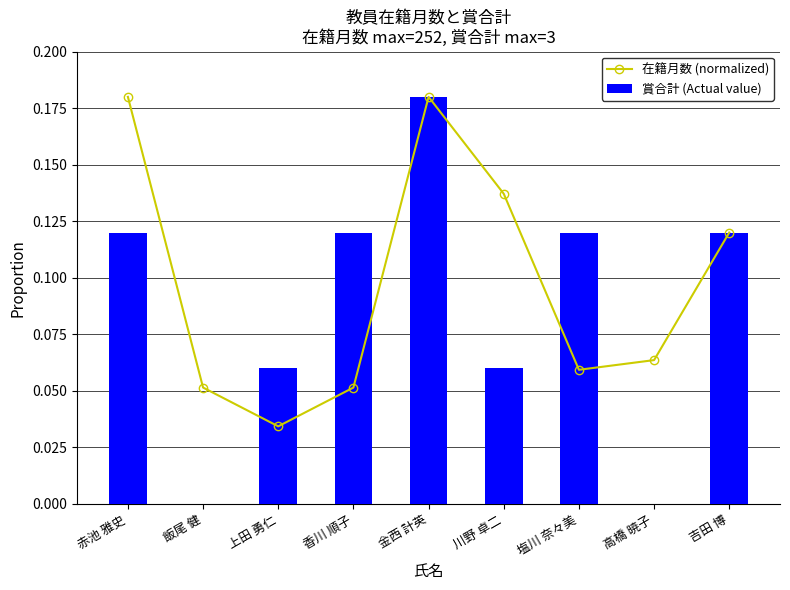

What position from the left is 上田 勇仁?

3